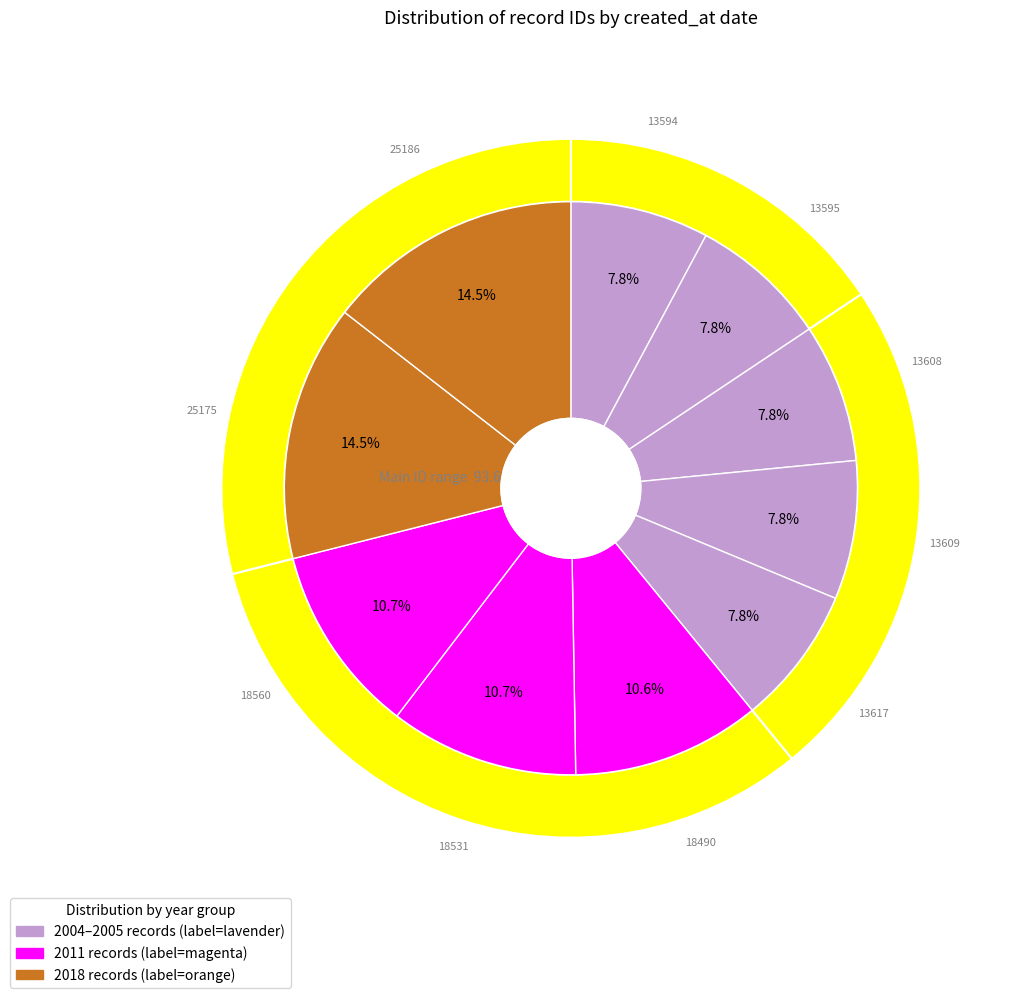

Does 2005-03-10 account for over 50% of the chart?

No